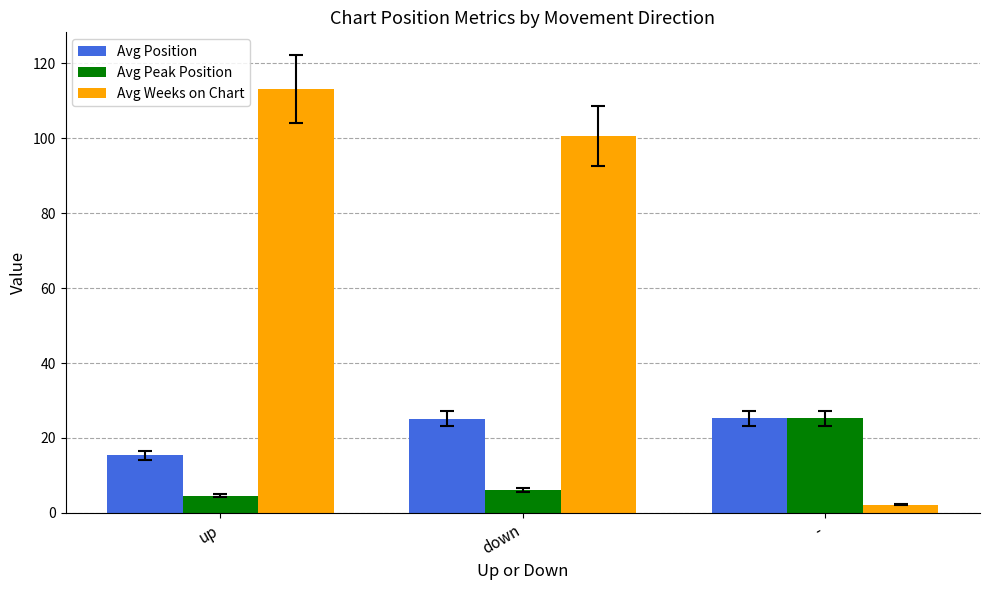

Does the chart contain stacked bars?

No